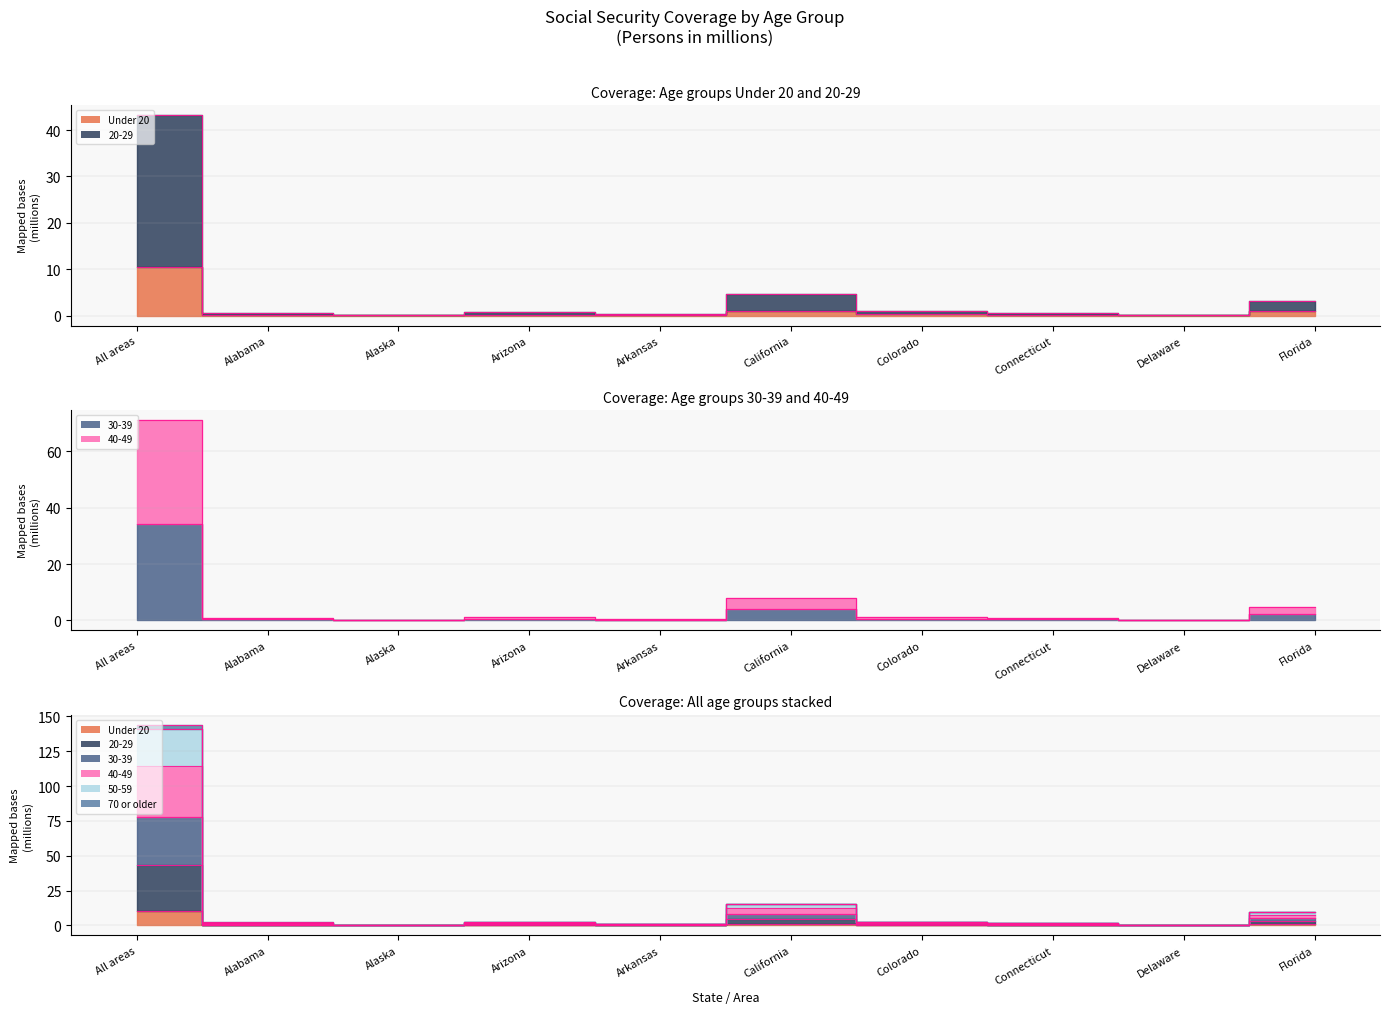

In 20-29, how many points are lower than both neighbors (excluding endpoints)?

3